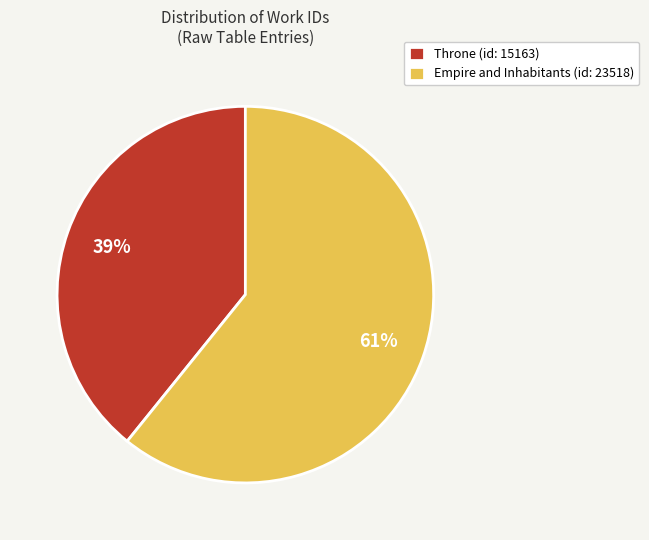

Which category accounts for the majority?

Empire and Inhabitants (id: 23518)